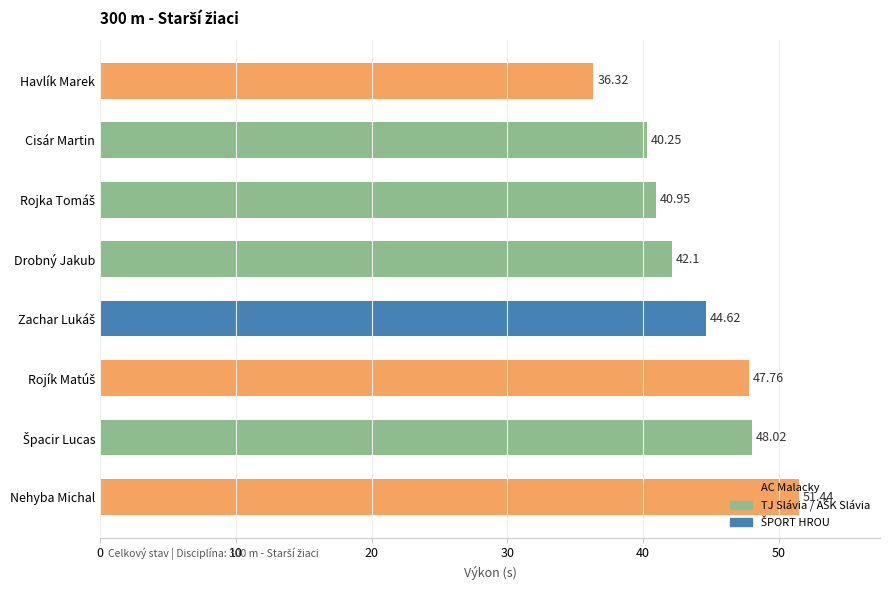

How many bars are there in total?

8